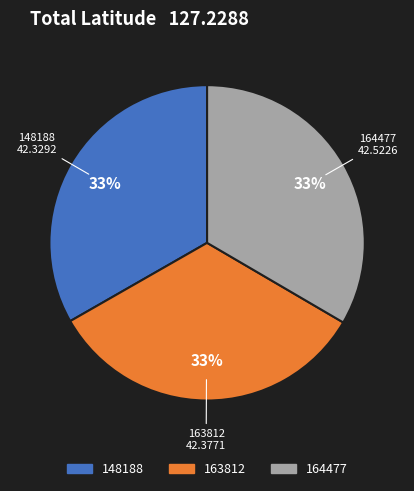

To the nearest percent, what is the average slice percentage?

33%